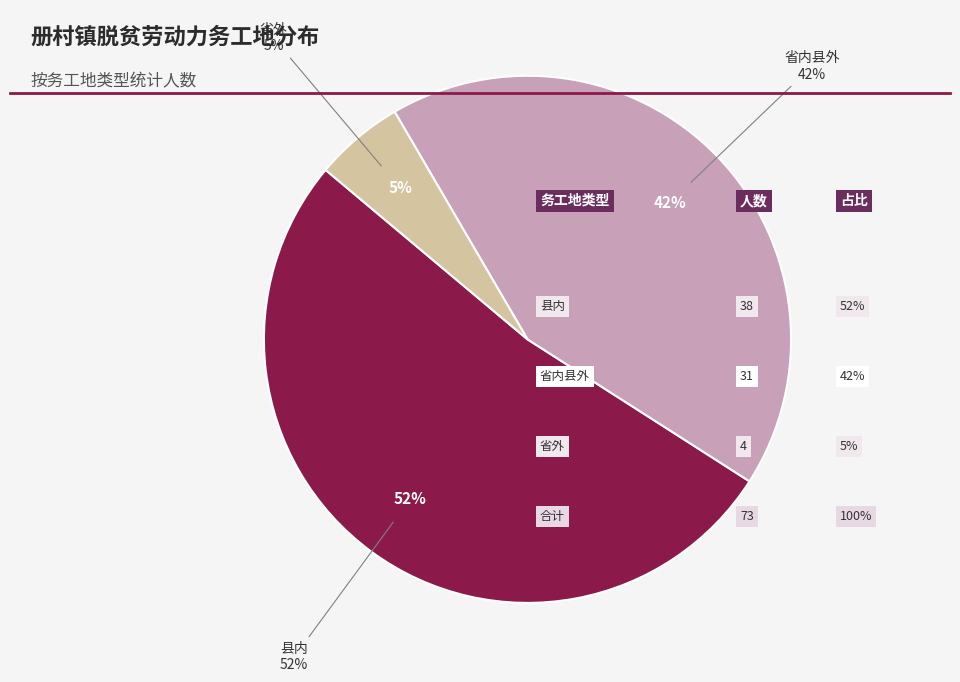

To the nearest percent, what is the combined percentage of 省外 and 县内?

58%